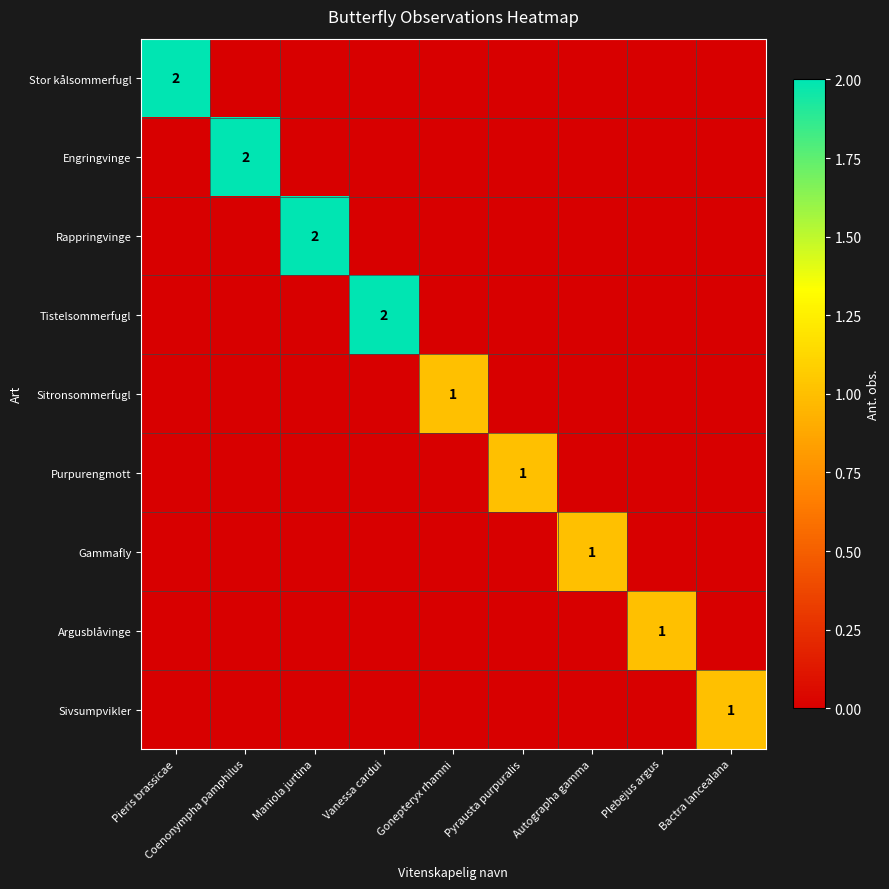

The value of Gammafly at Autographa gamma is 0. True or false?

False